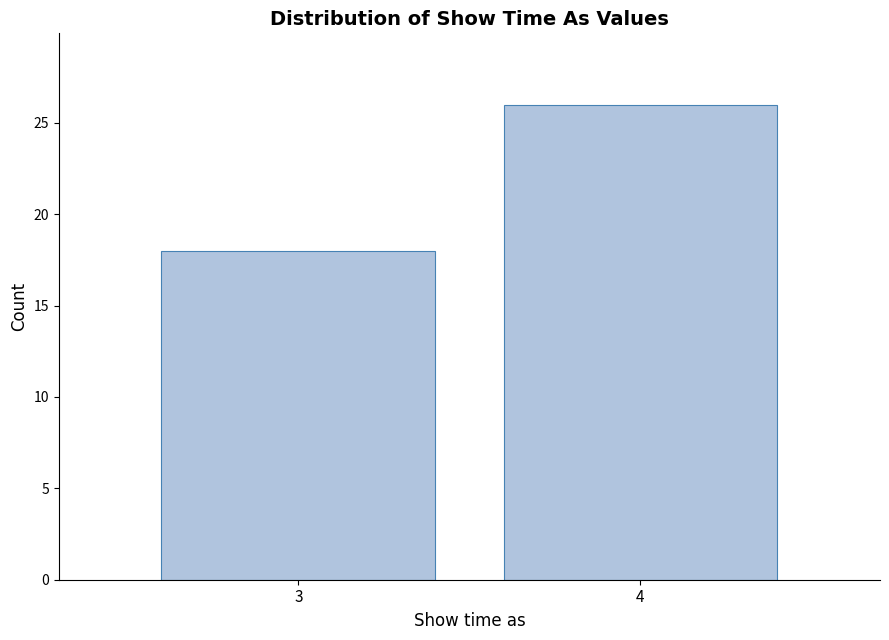

Reading left to right, list all the values displayed in this chart.

3=18	4=26